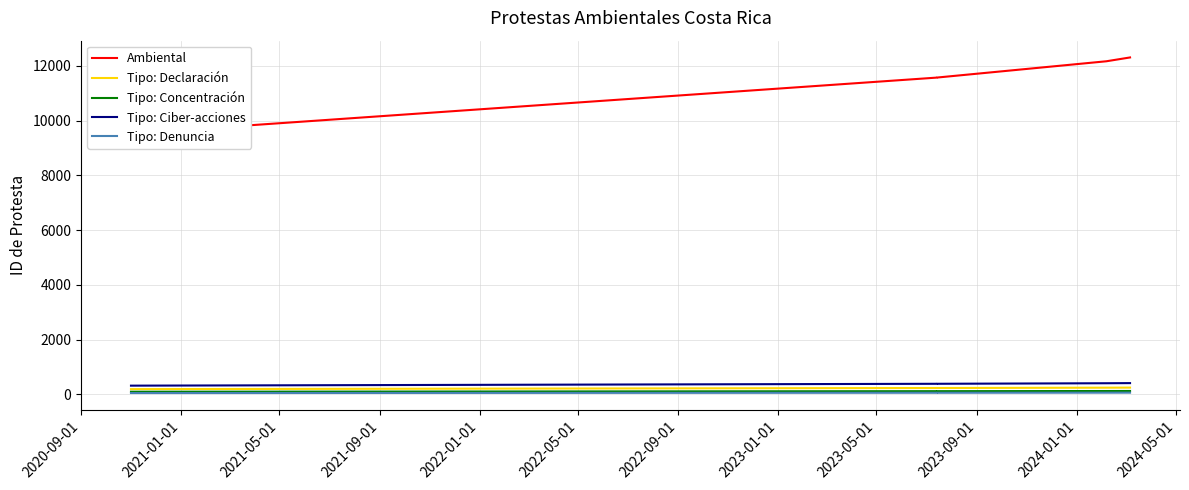

Does the chart have visible grid lines?

Yes